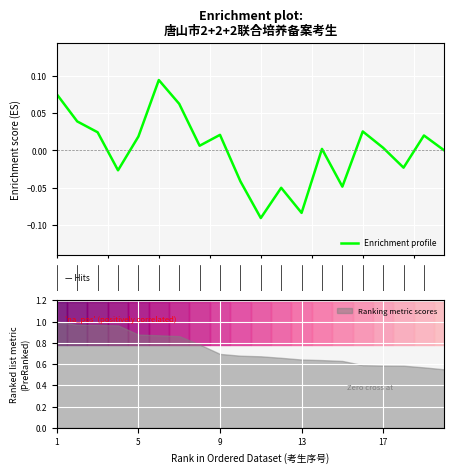

What is the maximum value shown in the chart?

0.1